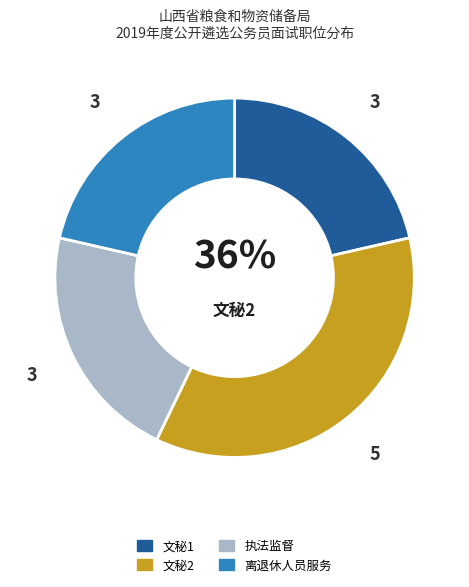

To the nearest percent, what is the combined percentage of 文秘2 and 执法监督?

57%